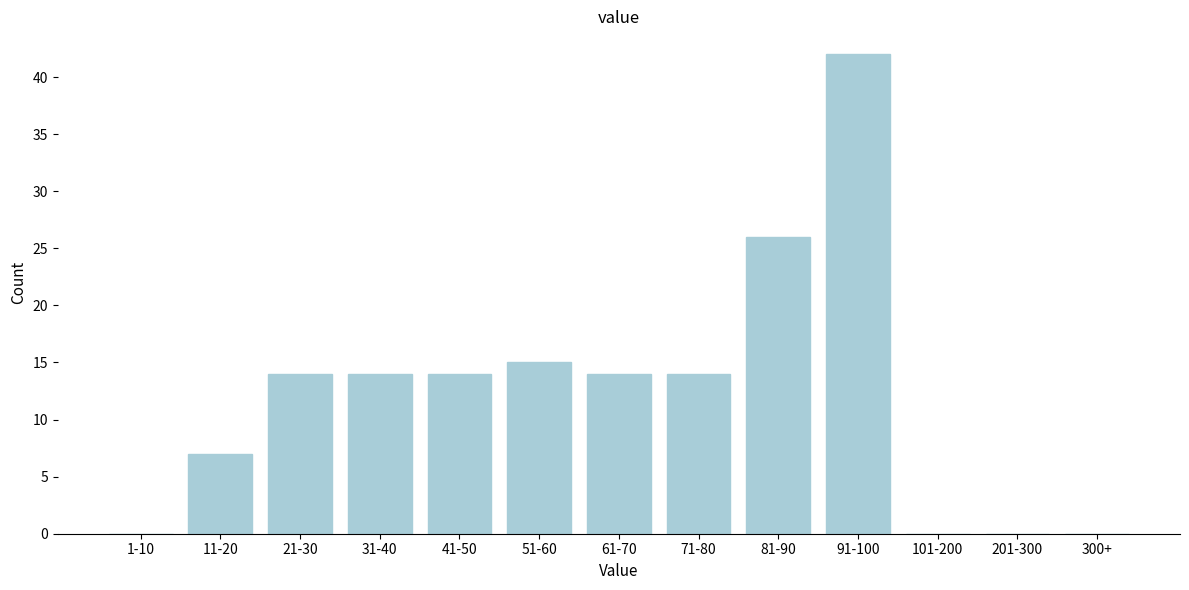

Reading right to left, what are all the values shown in this chart?

300+=0	201-300=0	101-200=0	91-100=42	81-90=26	71-80=14	61-70=14	51-60=15	41-50=14	31-40=14	21-30=14	11-20=7	1-10=0